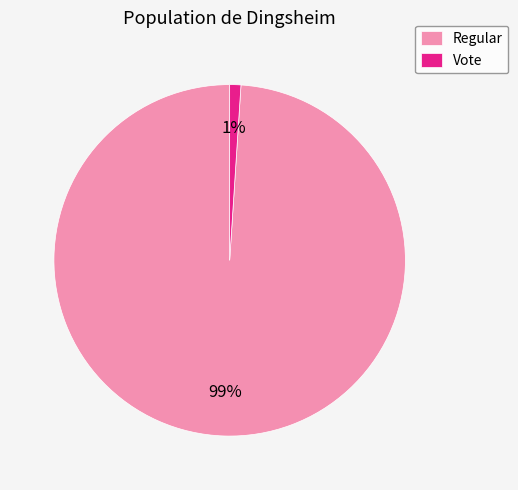

Which slice is the smallest?

Vote